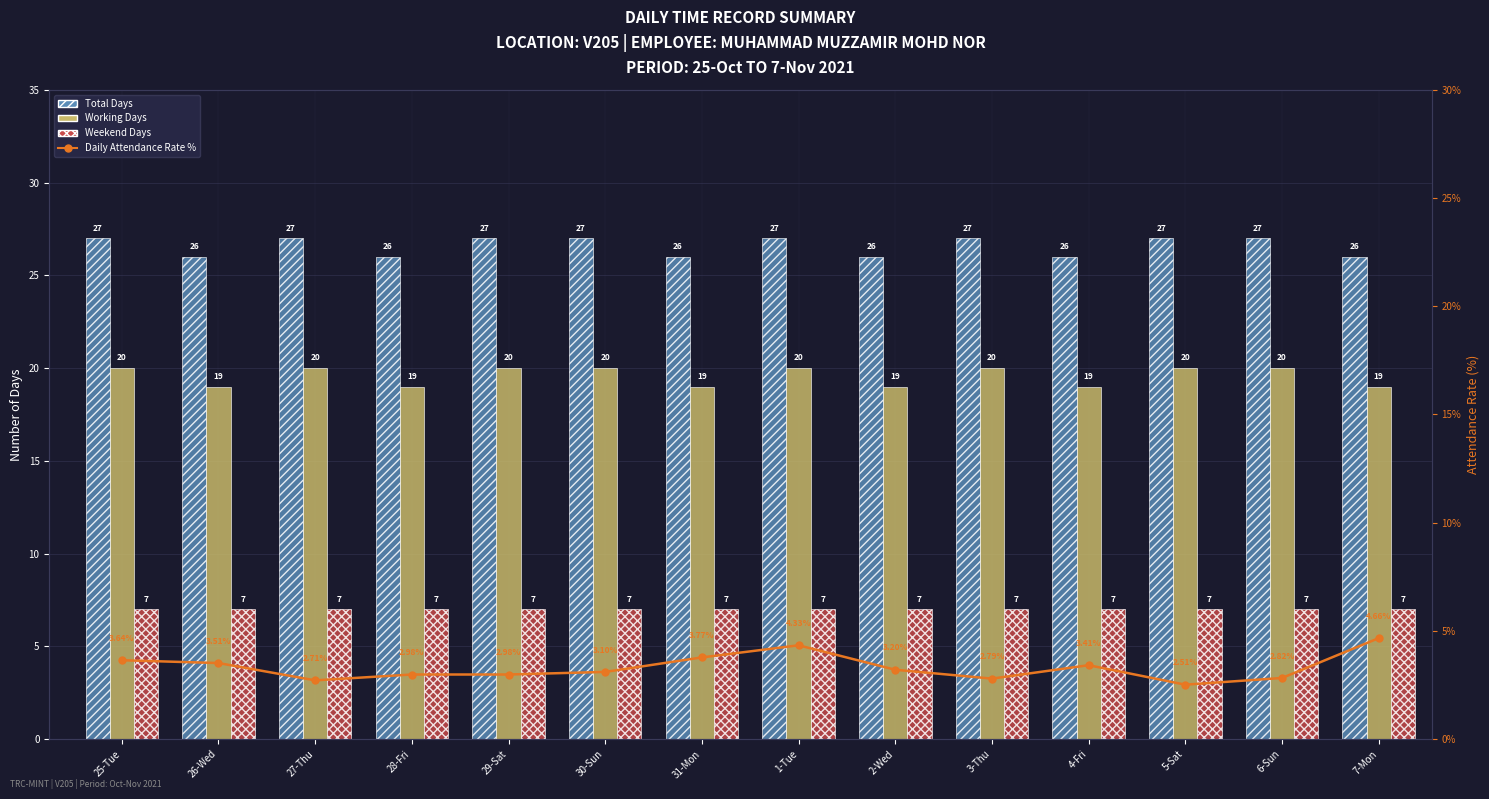

Where is Daily Attendance Rate % nearest to the value 3?

28-Fri